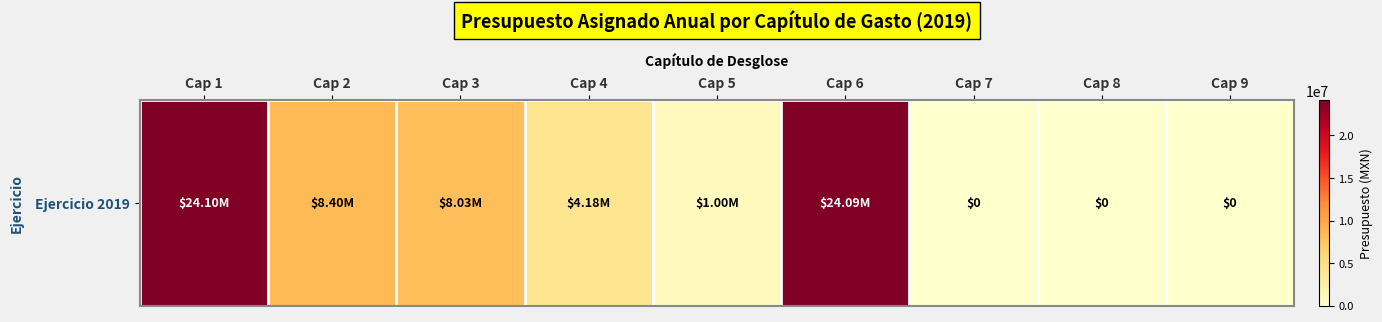

True or false: the data shows 39877566.0 at Cap 1.

False